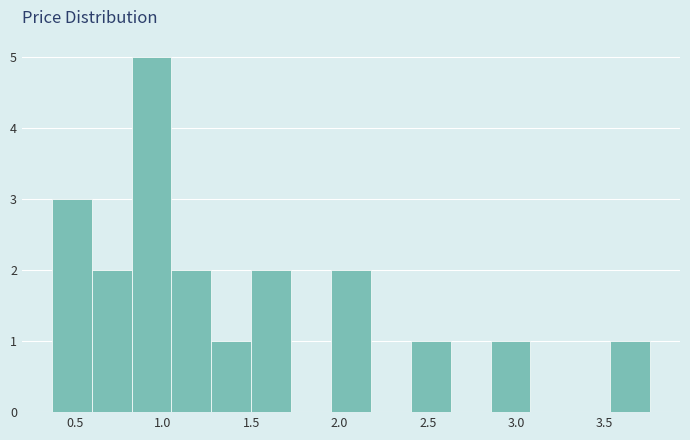

What is the height of the bar covering 1.95 to 2.20 on the x-axis? Neither the bar edges nor the heights are printed on the chart, so give them approximately, as read against the axes.

2